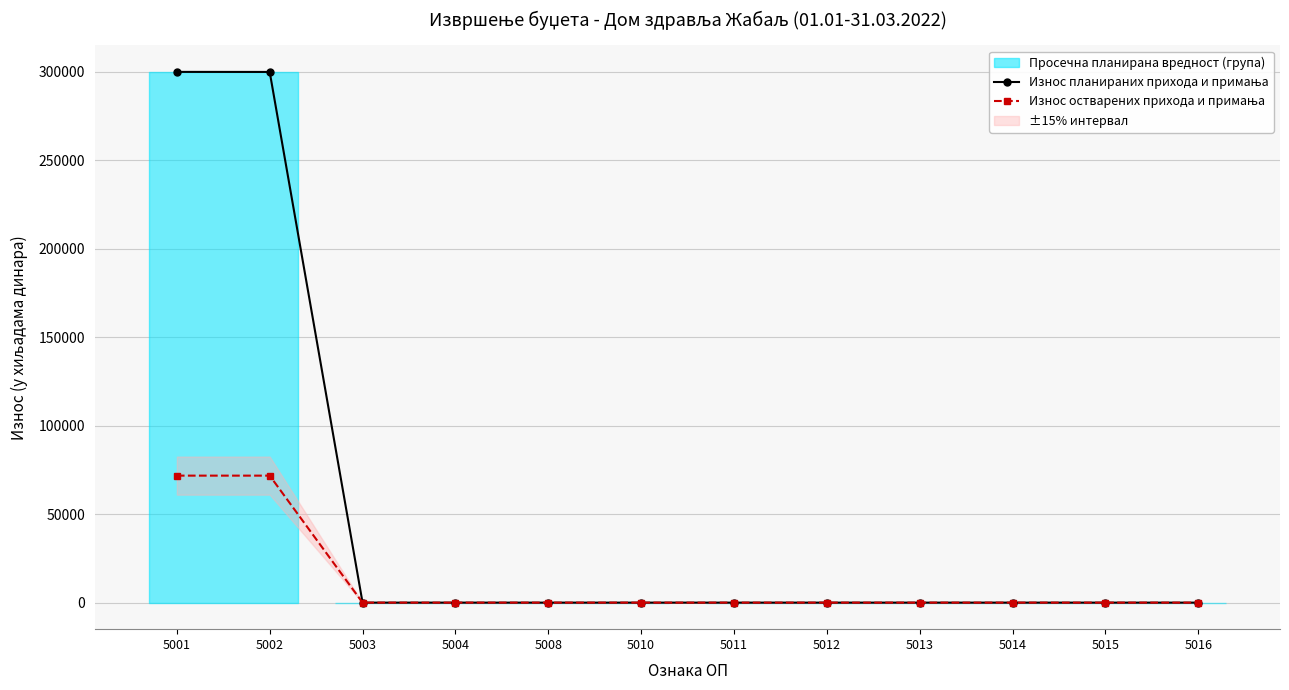

List the series in order of their overall mean, highest first.

Износ планираних прихода и примања, Износ остварених прихода и примања